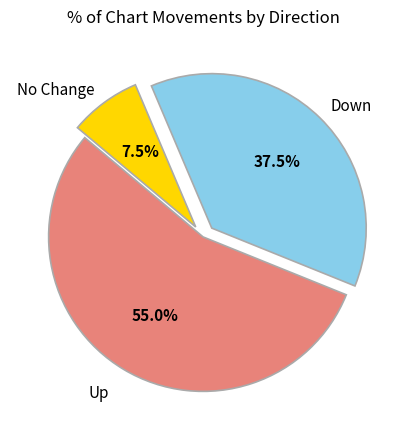

Does any single category account for the majority?

Yes